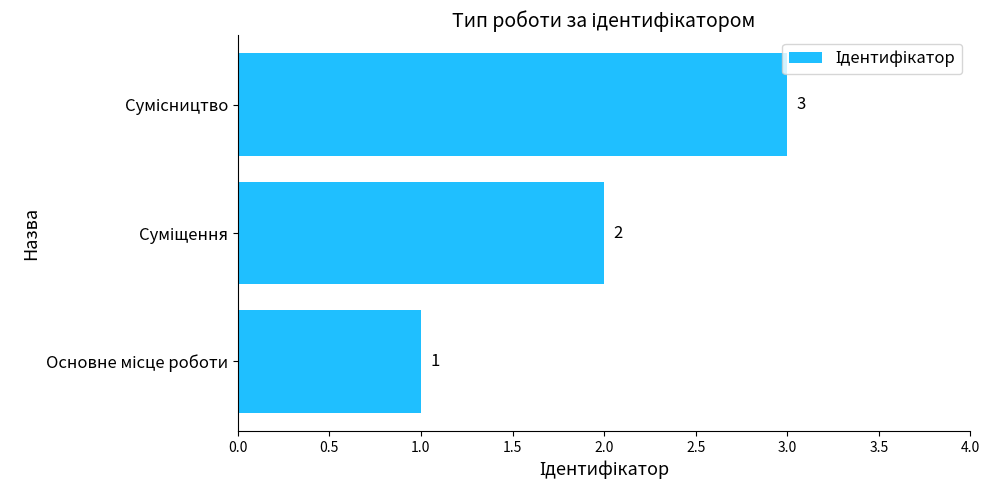

What is the maximum value shown in the chart?

3